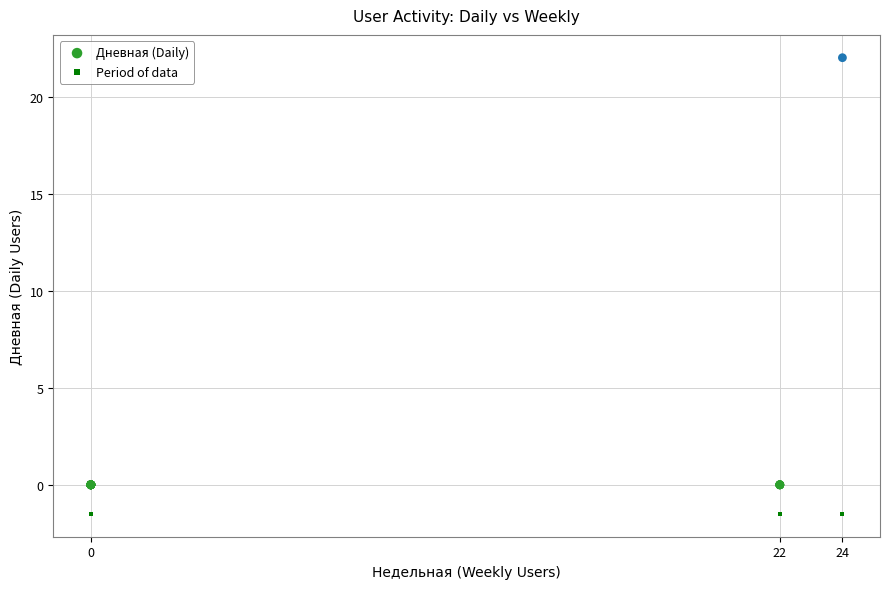

What are all the series names shown in the legend?

Дневная (Daily), Period of data